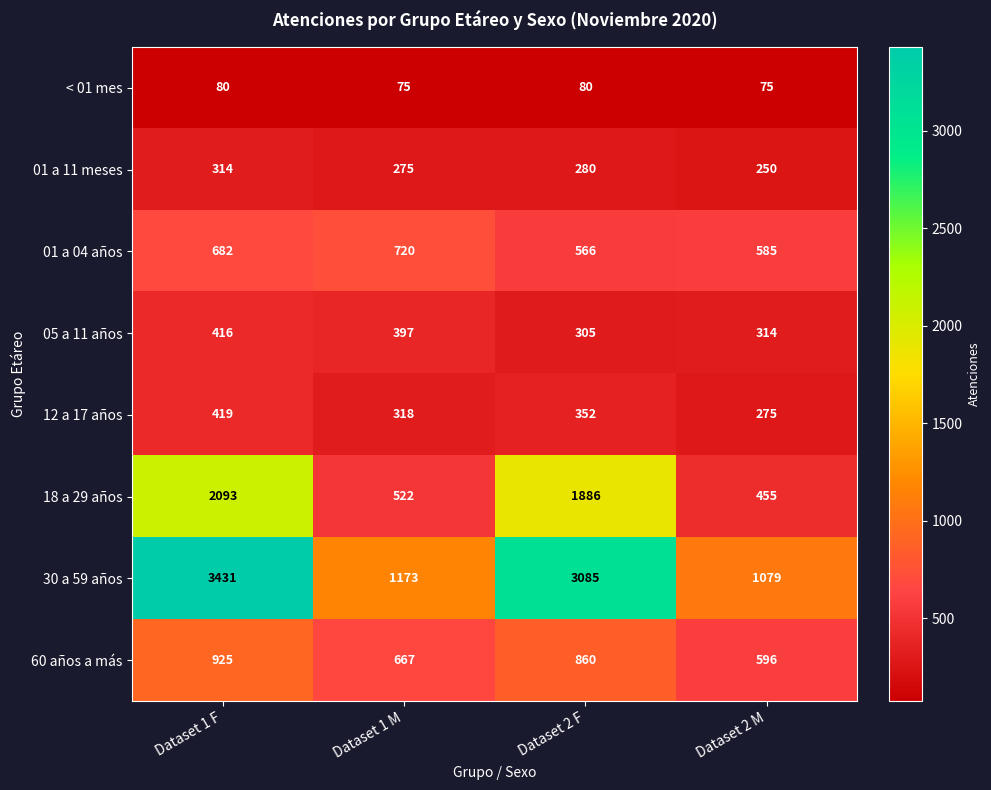

Is it true that 01 a 04 años equals 566 at Dataset 2 F?

True